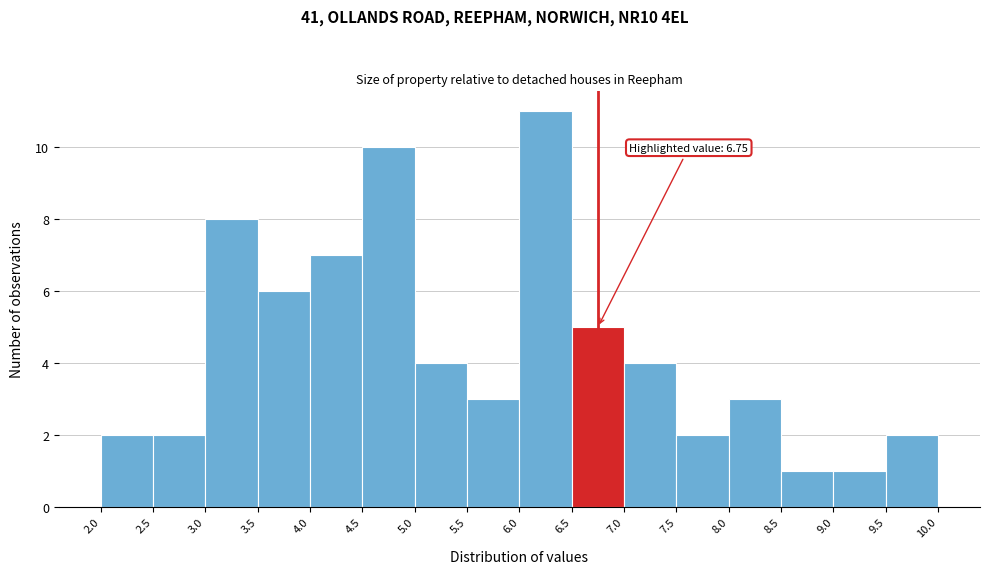

Over which range of the x-axis is the bar tallest?

6.0 to 6.5